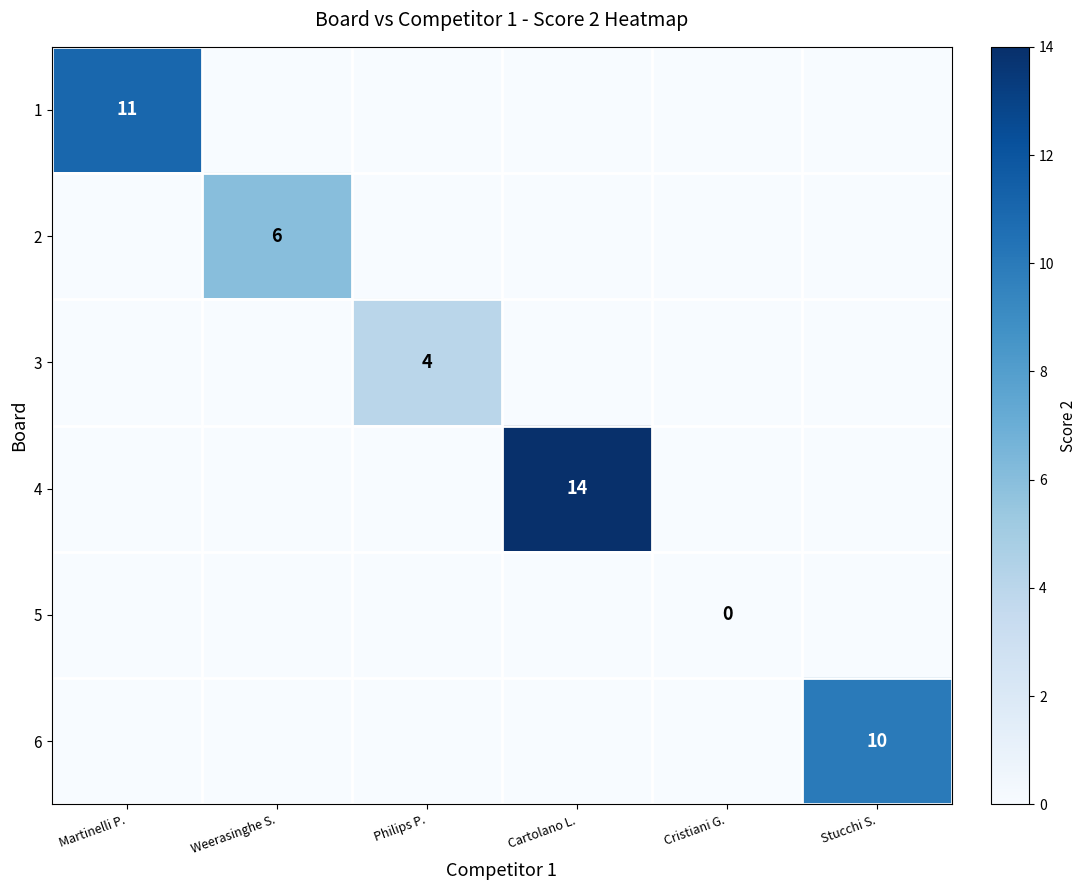

Count the number of data series in this chart.

6